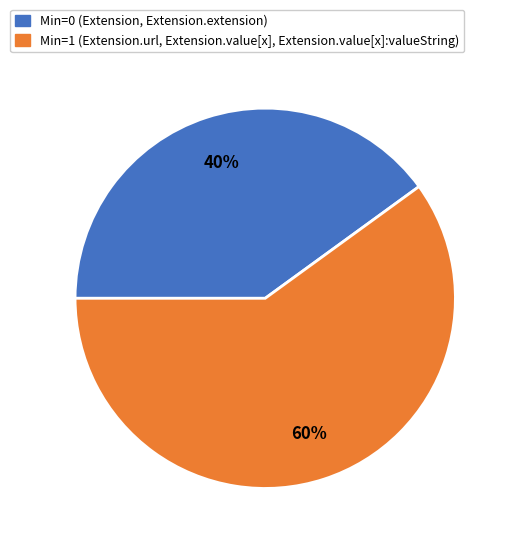

Which slice is the smallest?

Min=0 (Extension, Extension.extension)